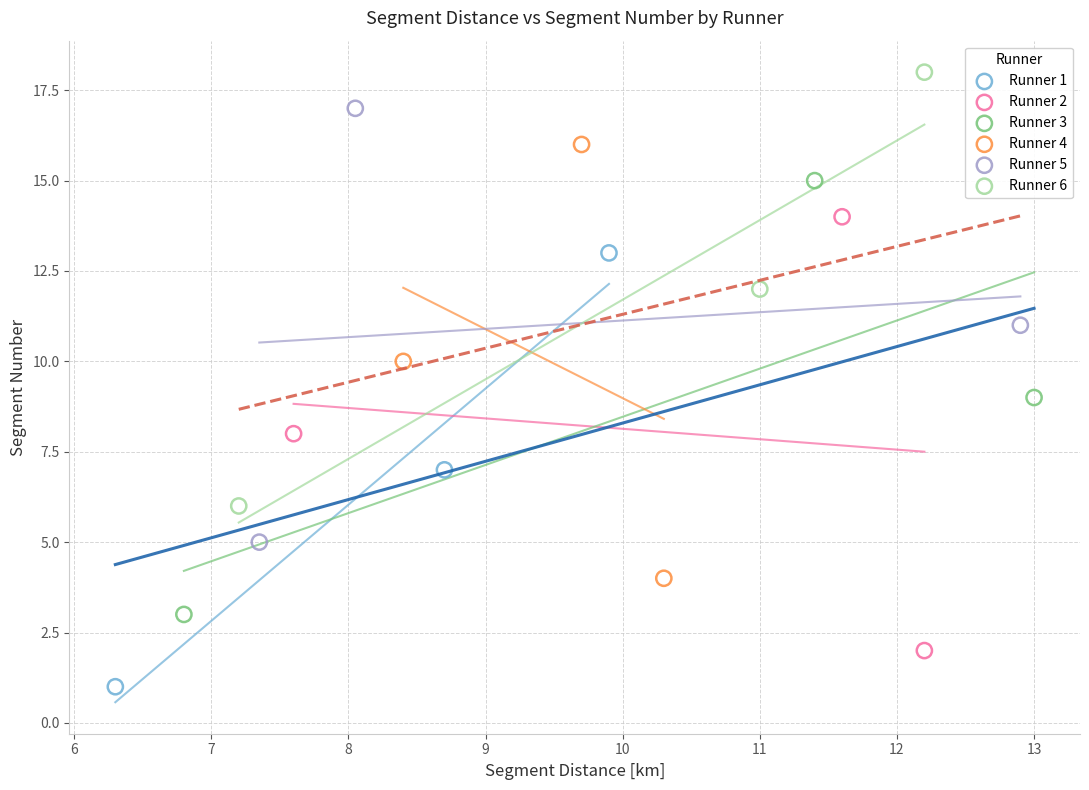

Which series reaches the maximum Y coordinate?

Runner 6